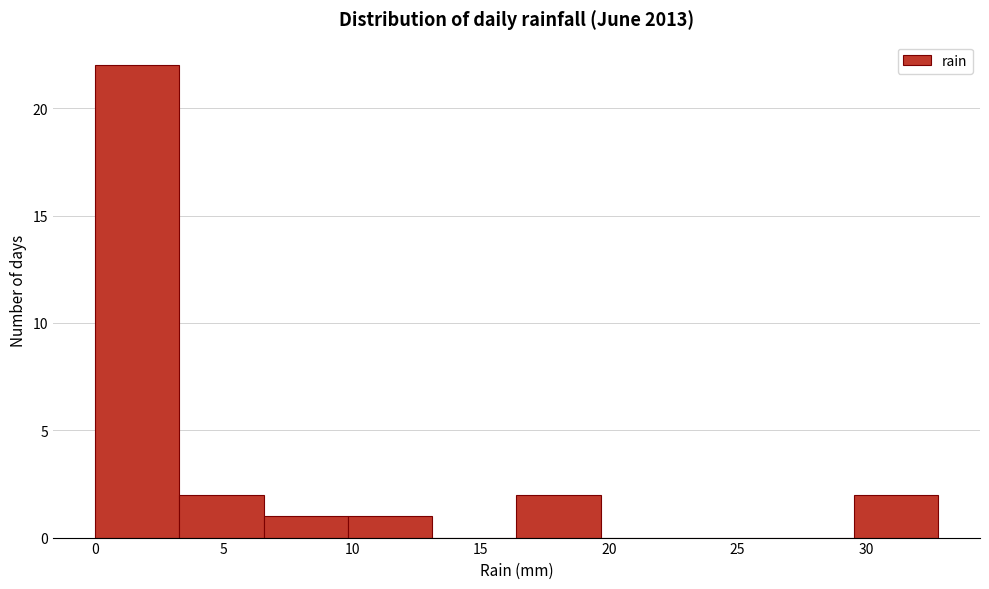

Reading left to right, list every bar in this chart as the range it spans on the x-axis followed by its height. Neither the bar edges nor the heights are printed on the chart, so give them approximately, as read against the axes.

0.0 to 3.5: 22
3.5 to 6.5: 2
6.5 to 10.0: 1
10.0 to 13.0: 1
13.0 to 16.5: 0
16.5 to 19.5: 2
19.5 to 23.0: 0
23.0 to 26.0: 0
26.0 to 29.5: 0
29.5 to 33.0: 2